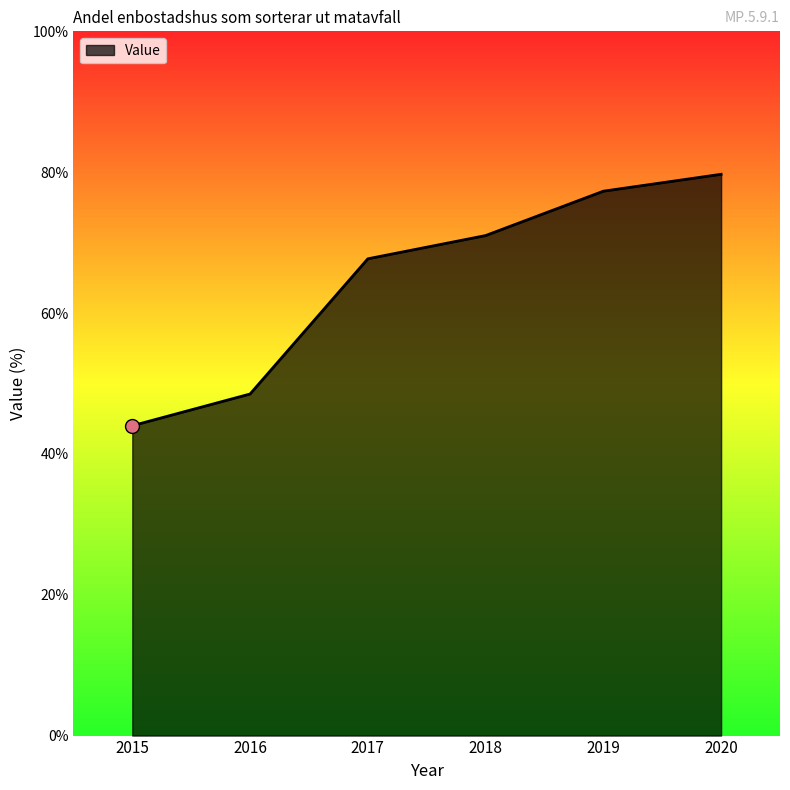

Which has a higher value, 2017 or 2016?

2017